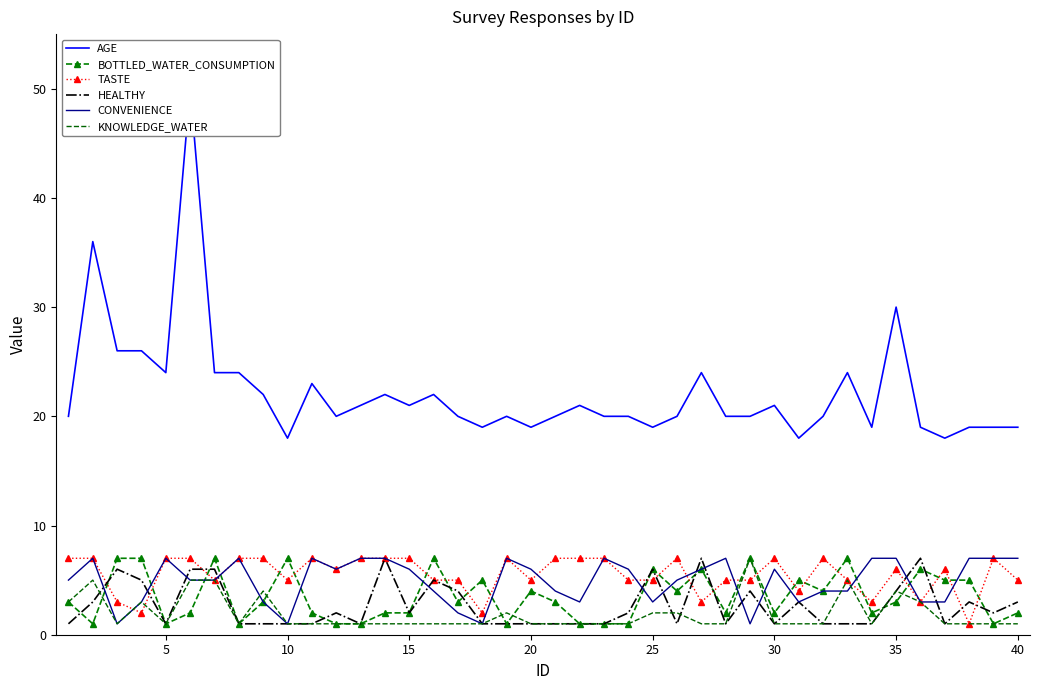

What is the smallest value displayed?

1